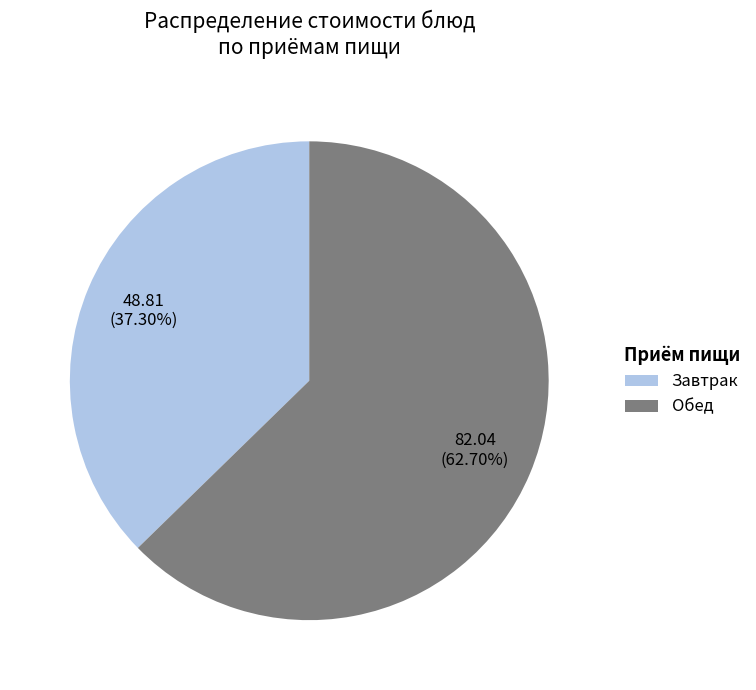

What is the ratio of the value at Завтрак to the value at Обед?

0.6